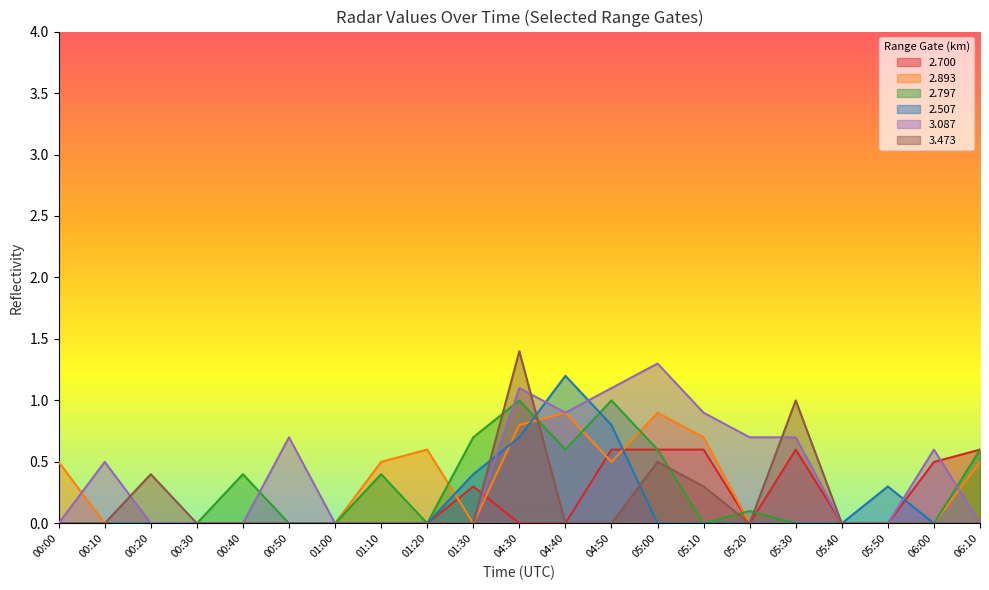

Which category has the highest value across all series?

04:30